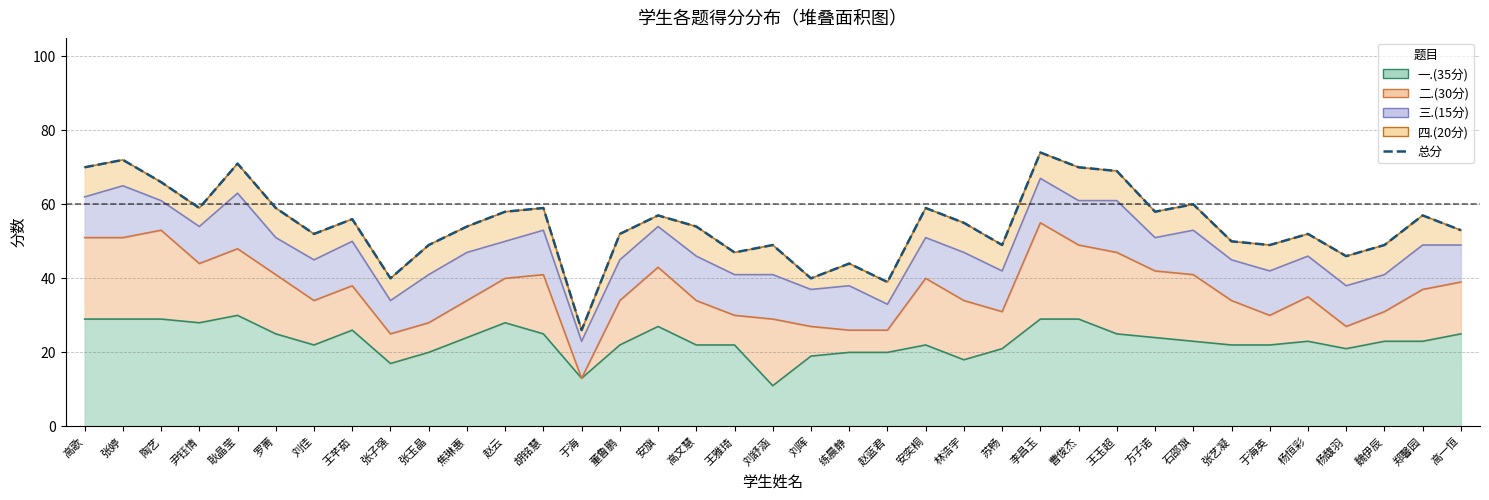

How many lines are shown in the chart?

1